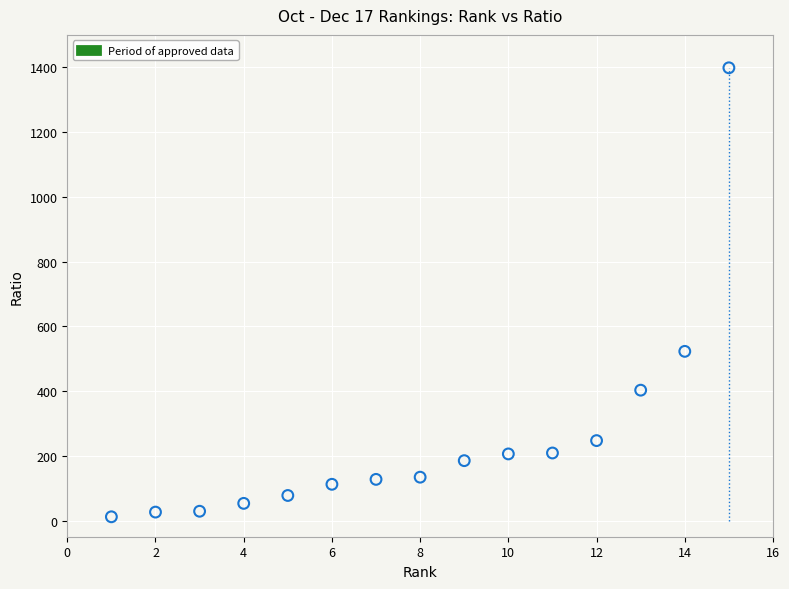

What is the range of X values (max minus min)?

14.0